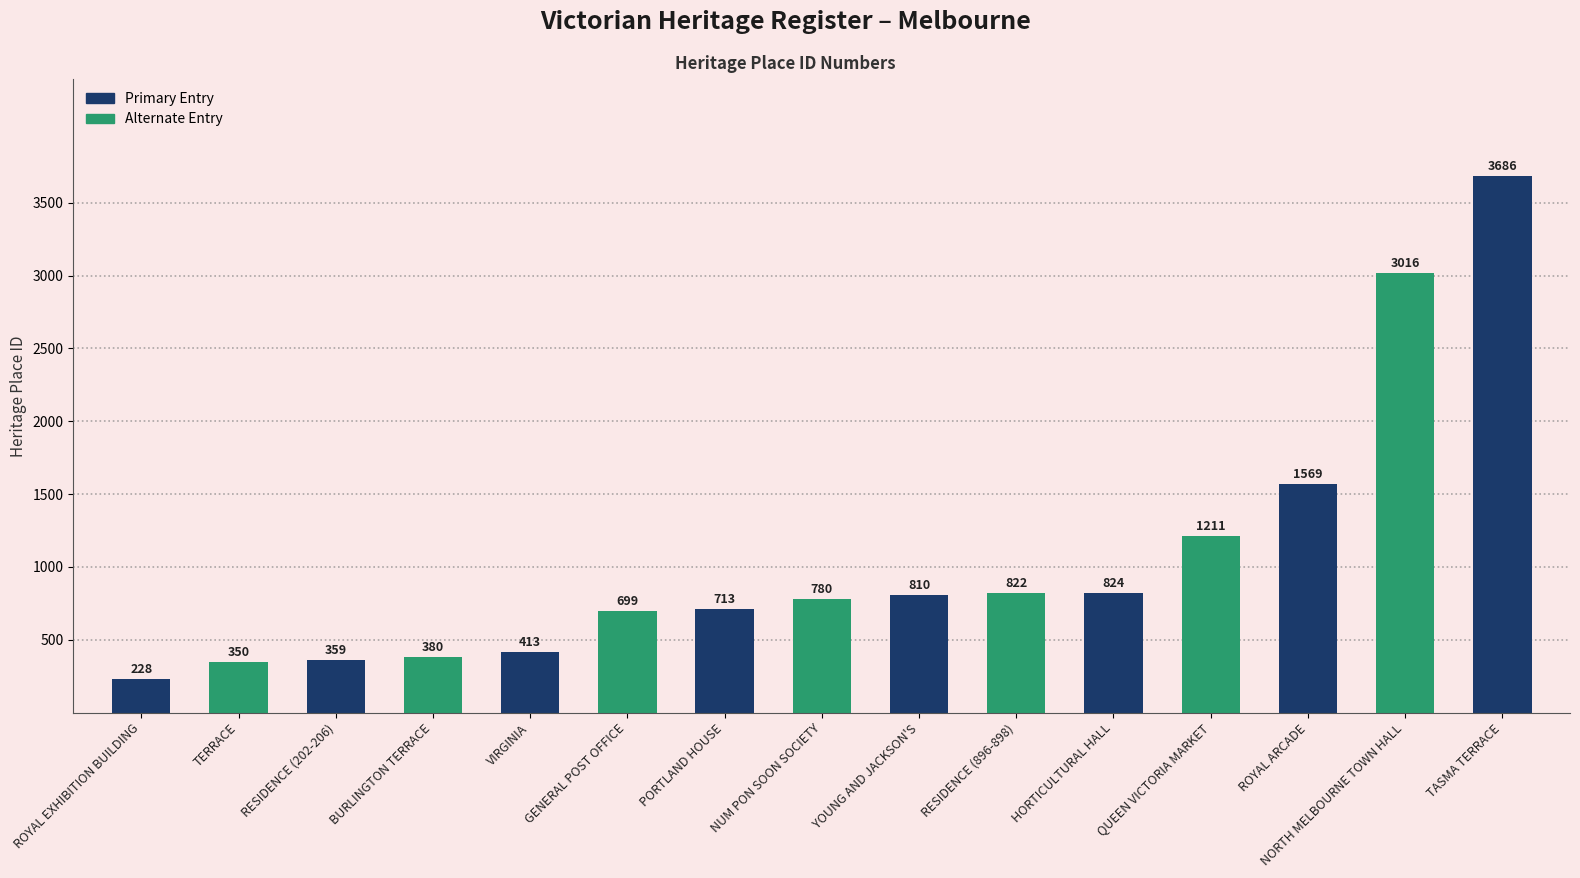

What is the change in value from GENERAL POST OFFICE to RESIDENCE (896-898)?

+123